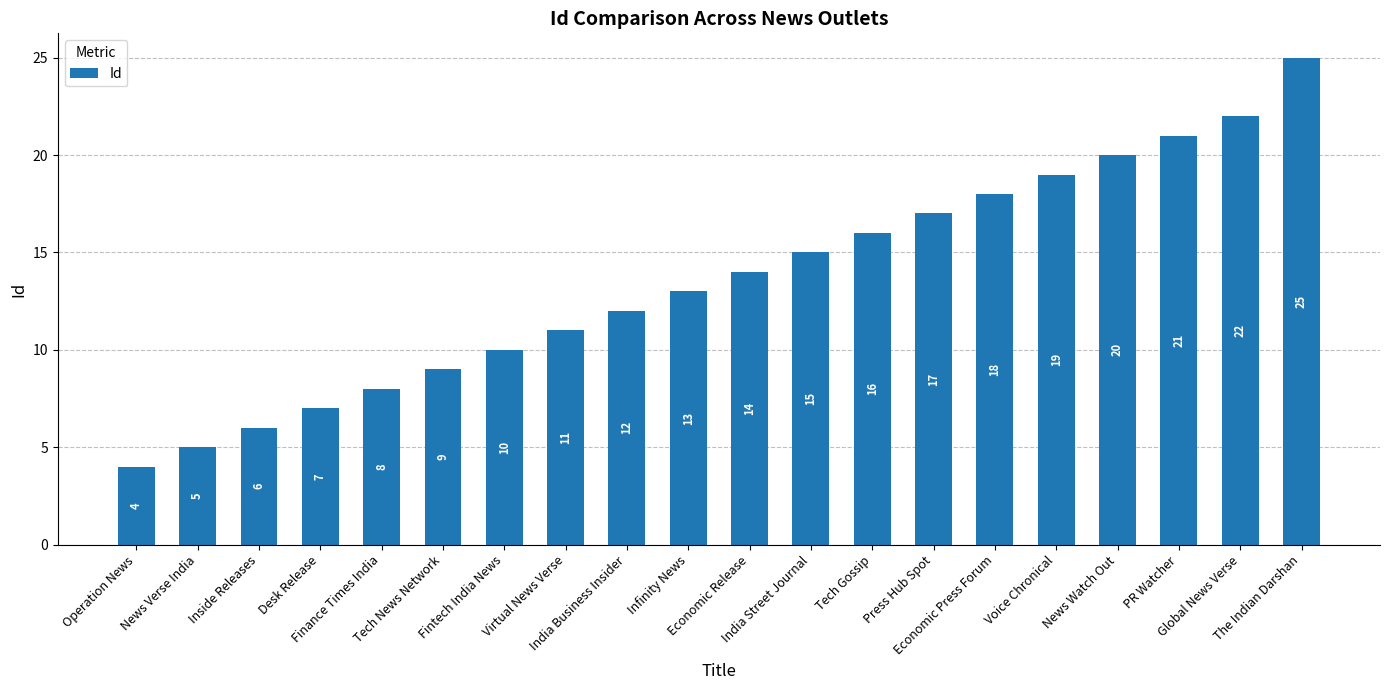

Rank the categories by value from lowest to highest.

Operation News, News Verse India, Inside Releases, Desk Release, Finance Times India, Tech News Network, Fintech India News, Virtual News Verse, India Business Insider, Infinity News, Economic Release, India Street Journal, Tech Gossip, Press Hub Spot, Economic Press Forum, Voice Chronical, News Watch Out, PR Watcher, Global News Verse, The Indian Darshan